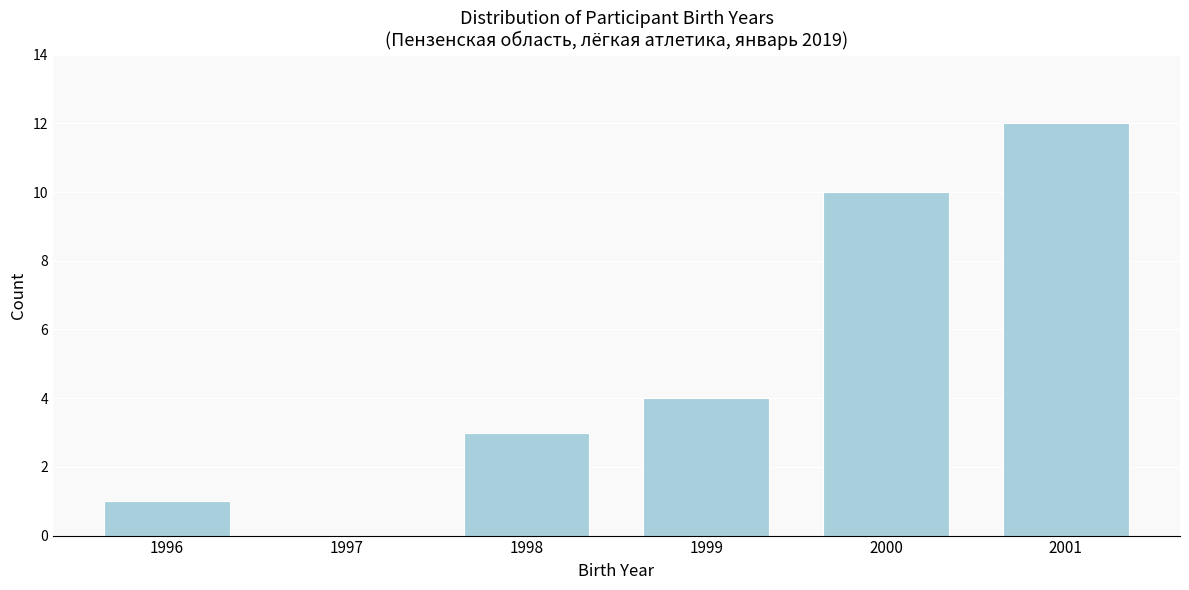

Reading left to right, what are all the values shown in this chart?

1996=1	1997=0	1998=3	1999=4	2000=10	2001=12